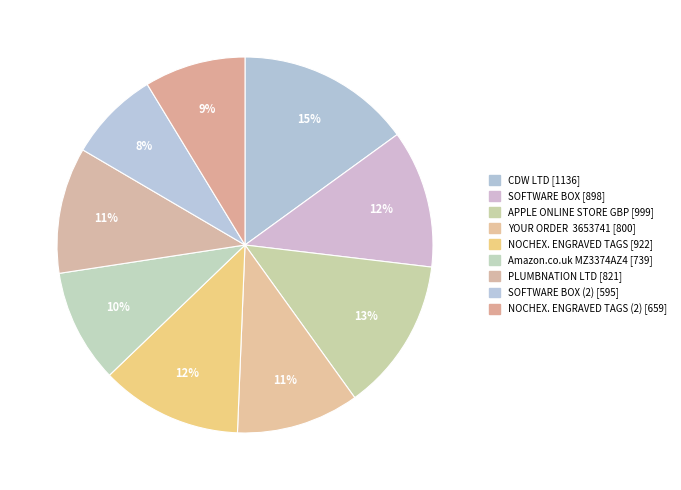

Does any single category account for the majority?

No